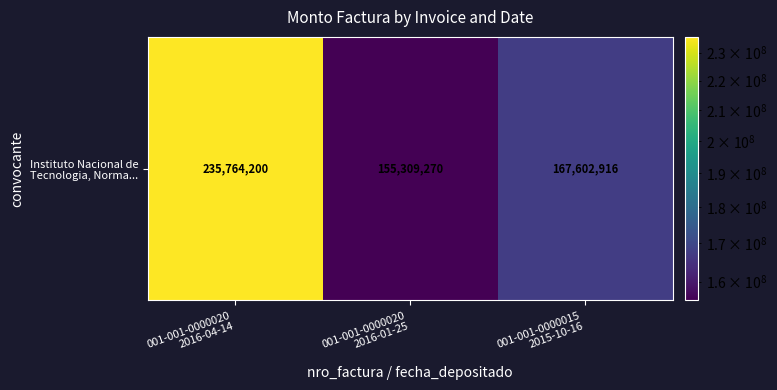

Reading right to left, transcribe all the data shown in this chart.

167602916	155309270	235764200